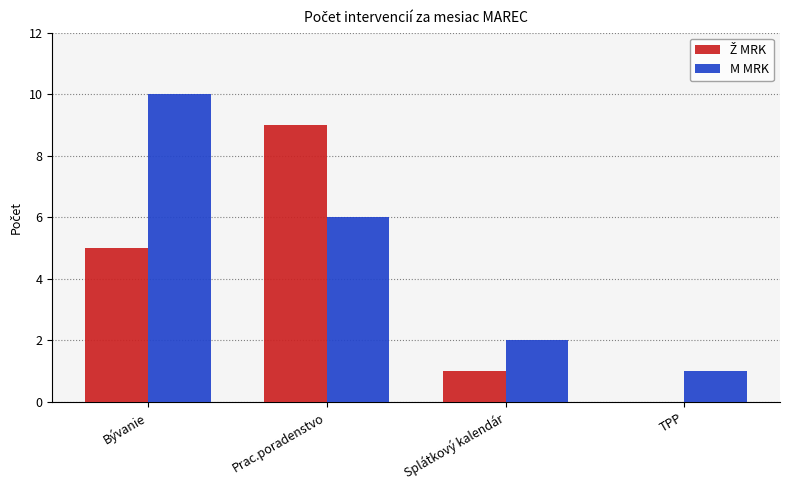

The value of M MRK at Bývanie is 10. True or false?

True